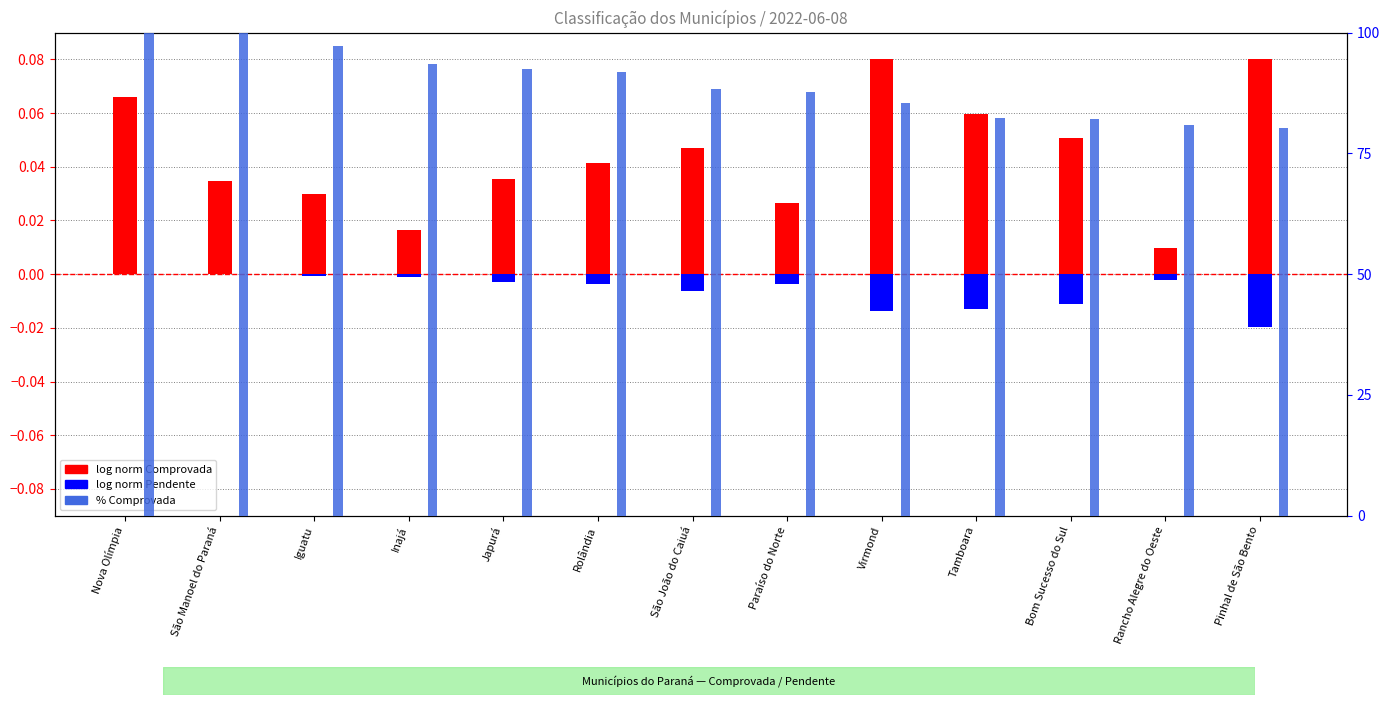

Where does the % Comprovada series first go above 88?

Nova Olímpia